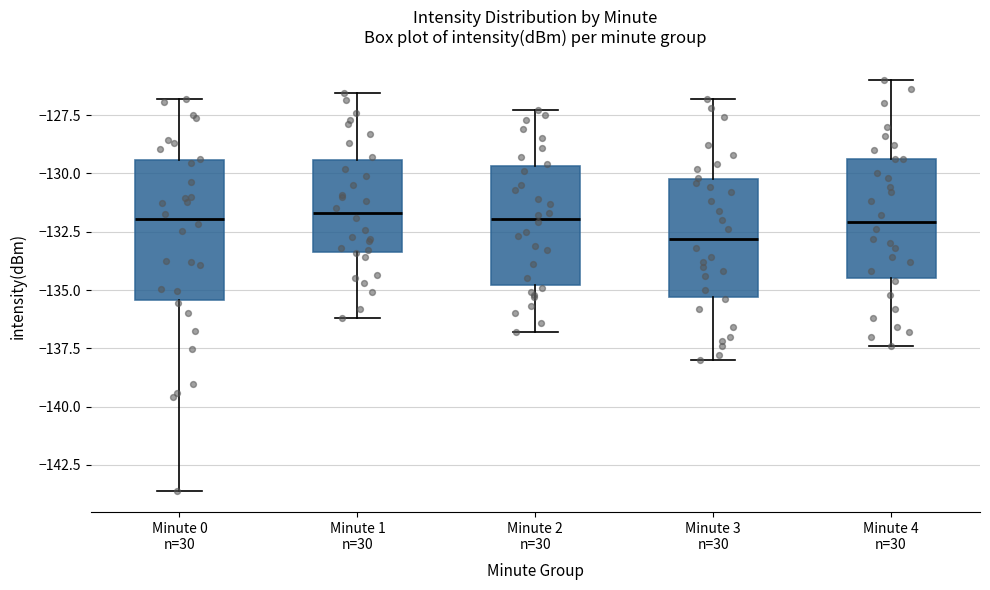

Comparing the boxes themselves (not the whiskers), which one is the tallest?

Minute 0 n=30